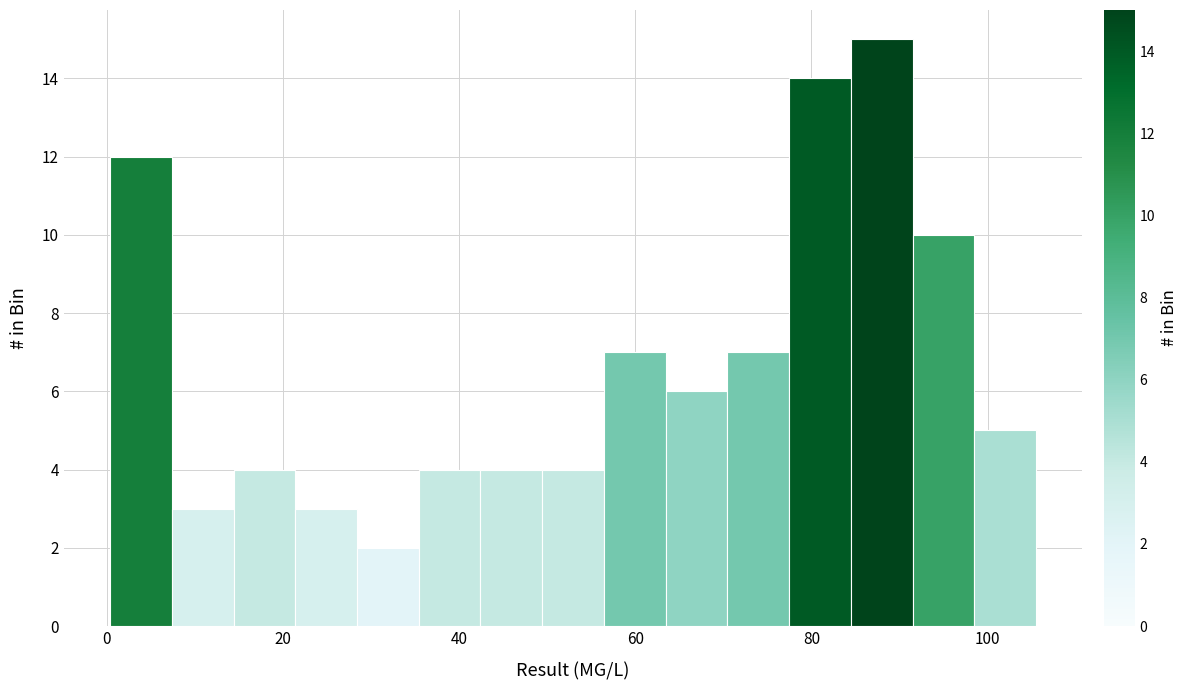

Around what value on the x-axis is the tallest bar? Give the approximate position of its centre, as read against the axis.

88